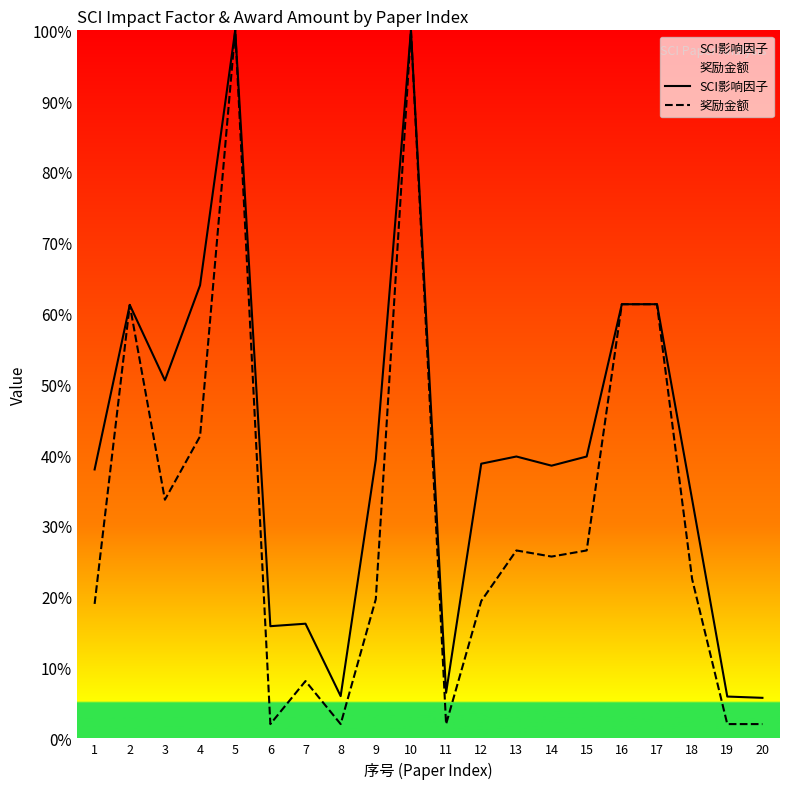

What is the maximum value for 奖励金额?

100.0